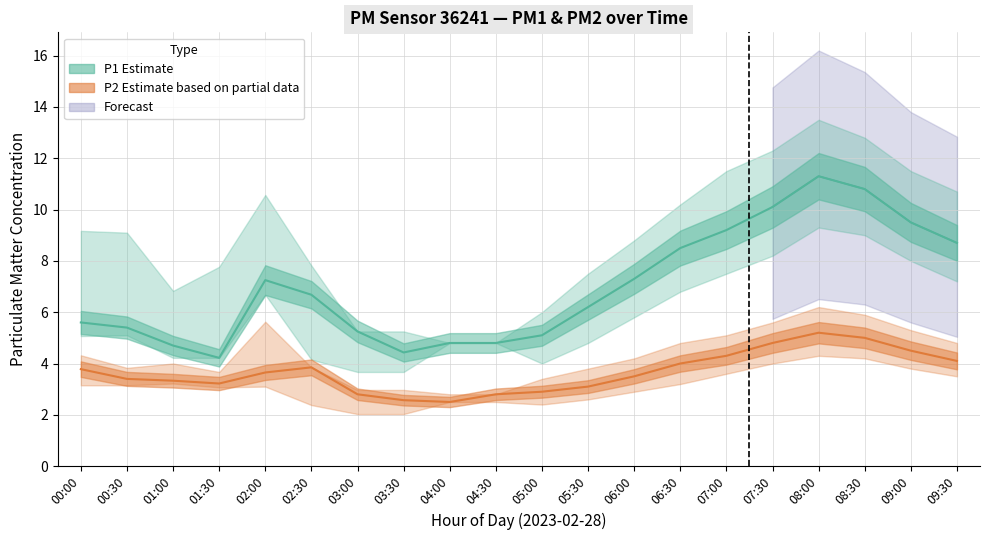

How many lines are shown in the chart?

2